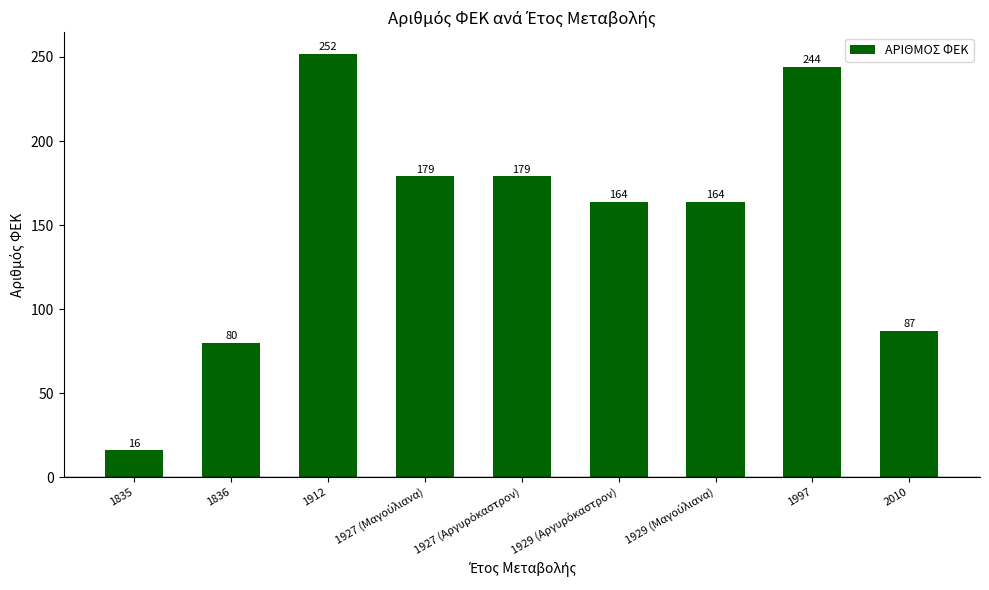

What is the average value?

152